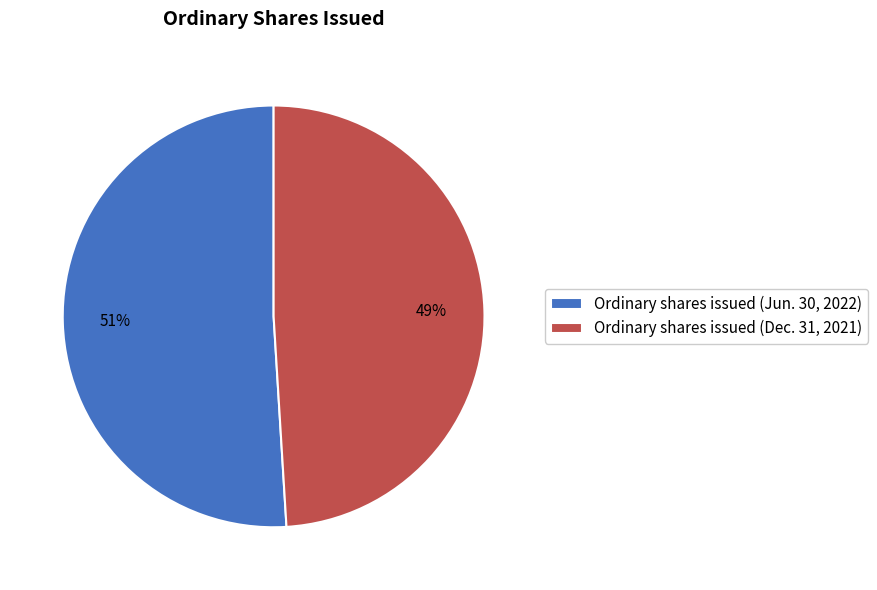

Combined, do Ordinary shares issued (Jun. 30, 2022) and Ordinary shares issued (Dec. 31, 2021) account for over 50%?

Yes